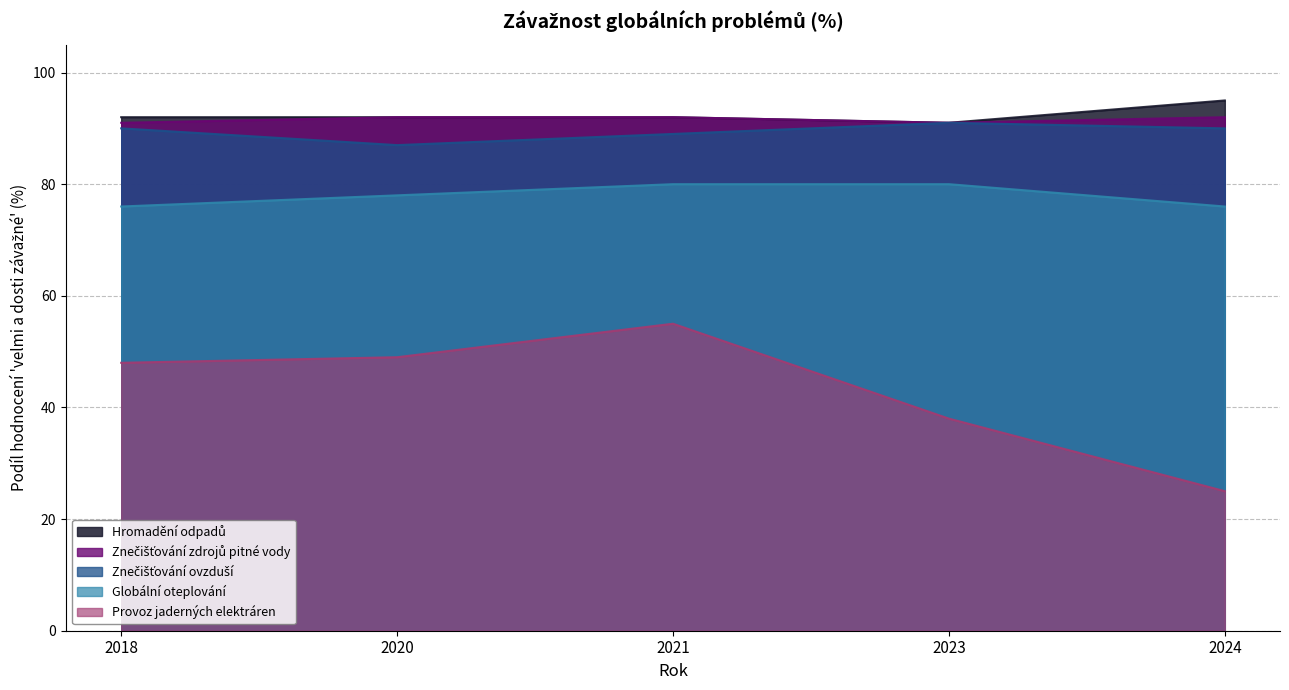

The value of Provoz jaderných elektráren at 2021 is 13. True or false?

False